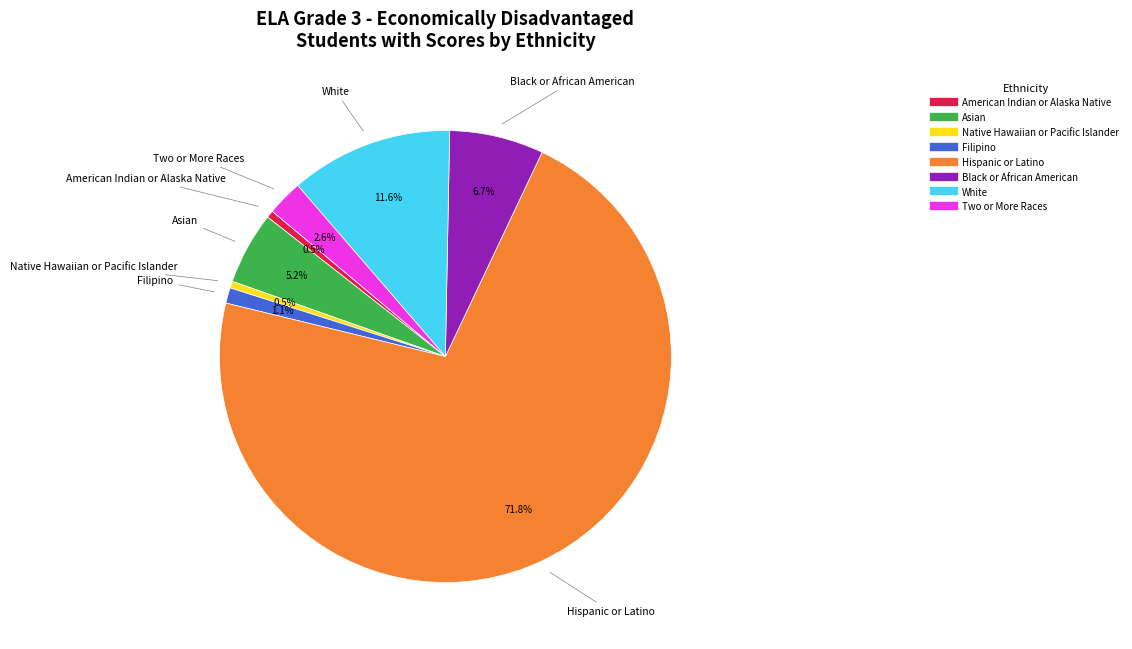

Which category has the biggest portion of the pie?

Hispanic or Latino